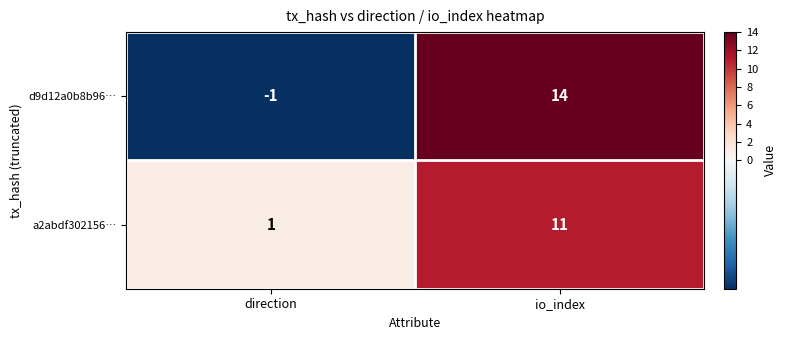

What is the approximate value of d9d12a0b8b96… at io_index, to the nearest 5?

15